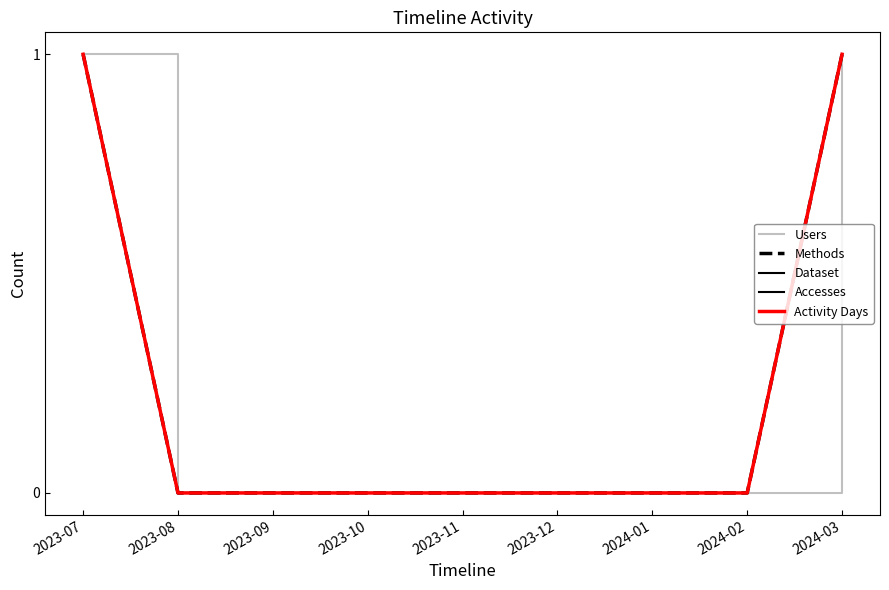

What is the sum of the Accesses values at 2023-07 and 2023-12?

1